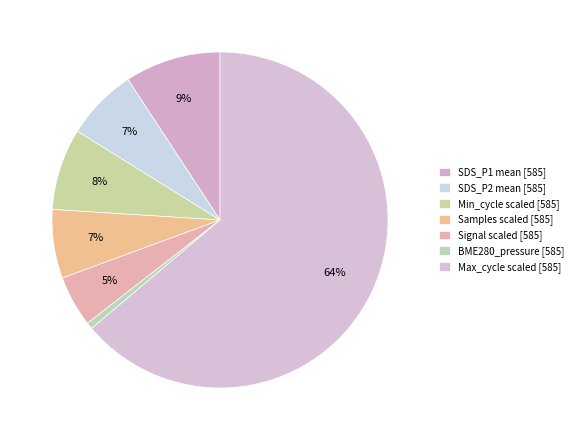

Is there any slice that represents more than half of the pie?

Yes